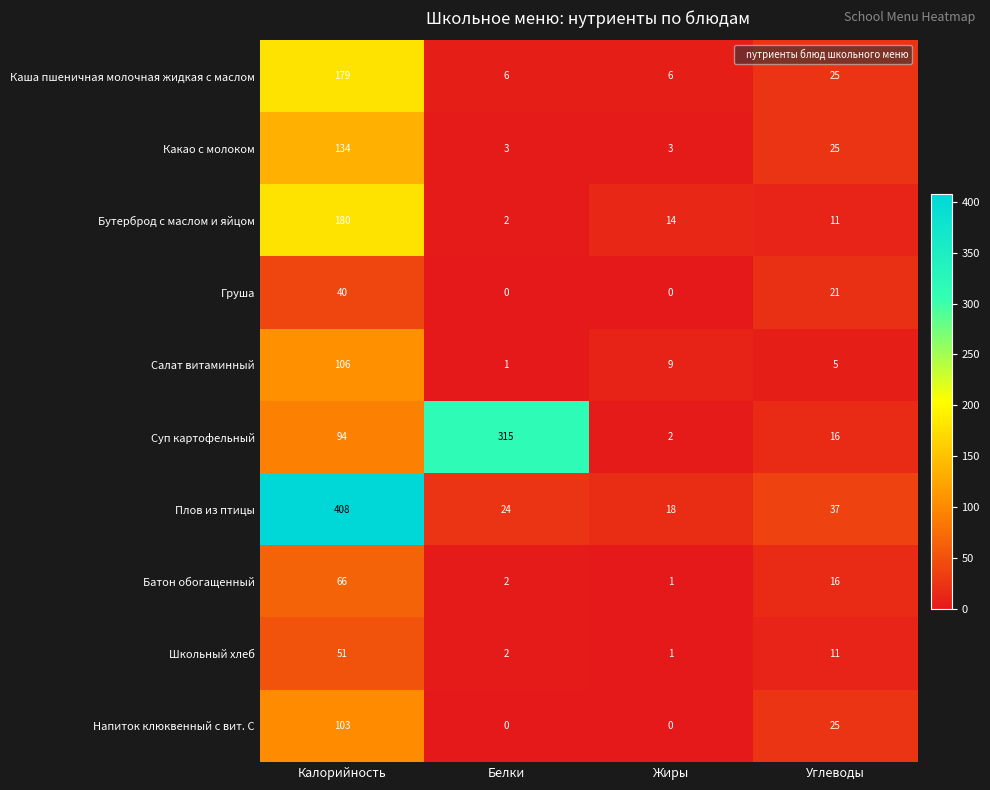

What value does the Суп картофельный series have at Белки, to the nearest 5?

315